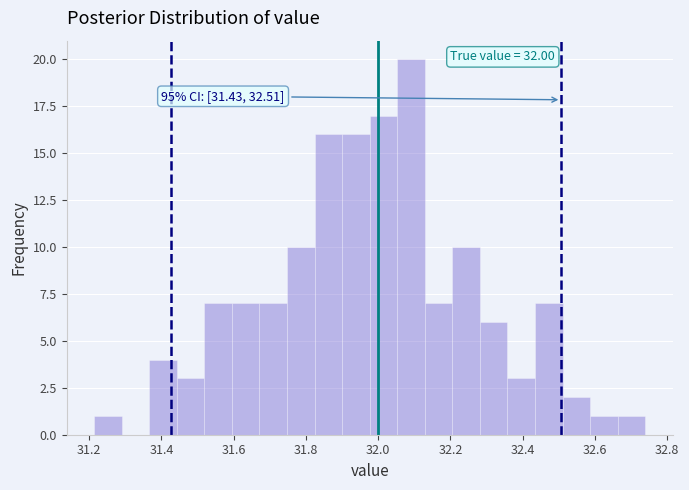

Around what value on the x-axis is the tallest bar? Give the approximate position of its centre, as read against the axis.

32.10